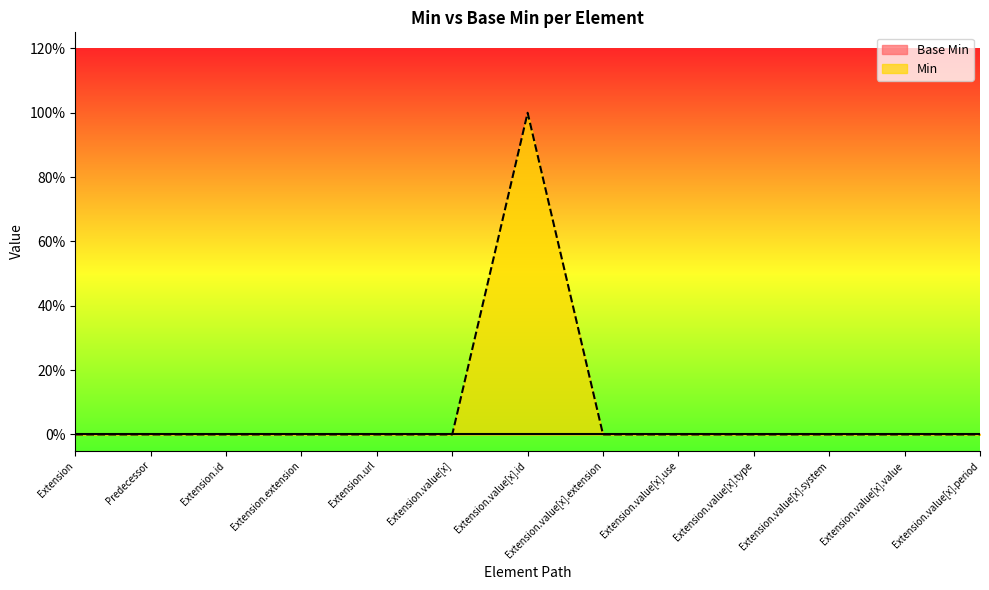

The chart shows a value of 0 at Predecessor. True or false?

True